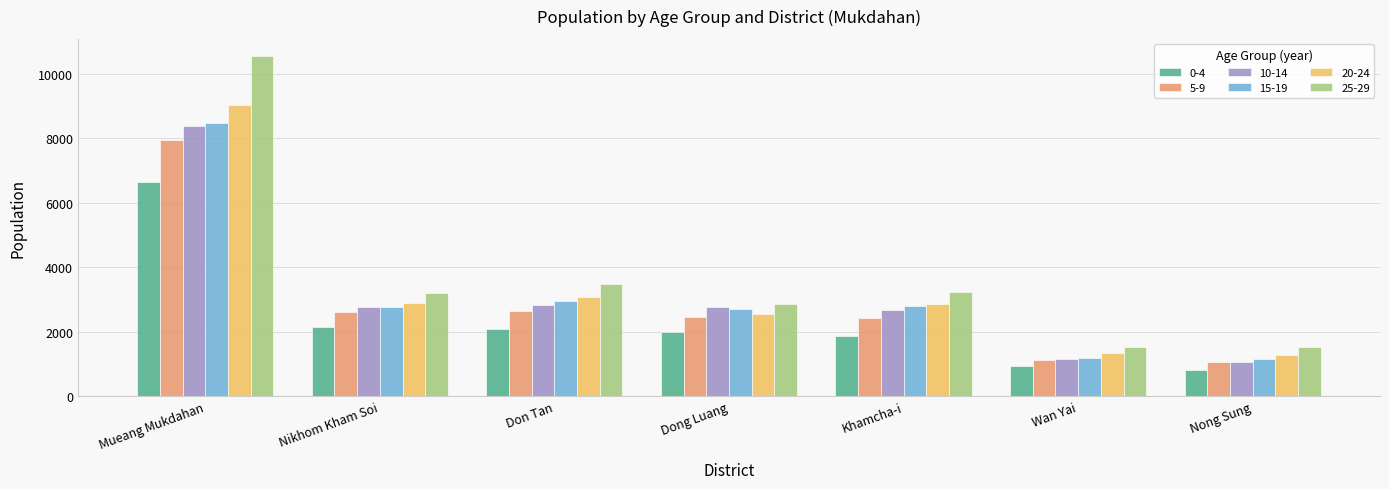

The 25-29 series shows 321 at Wan Yai. True or false?

False